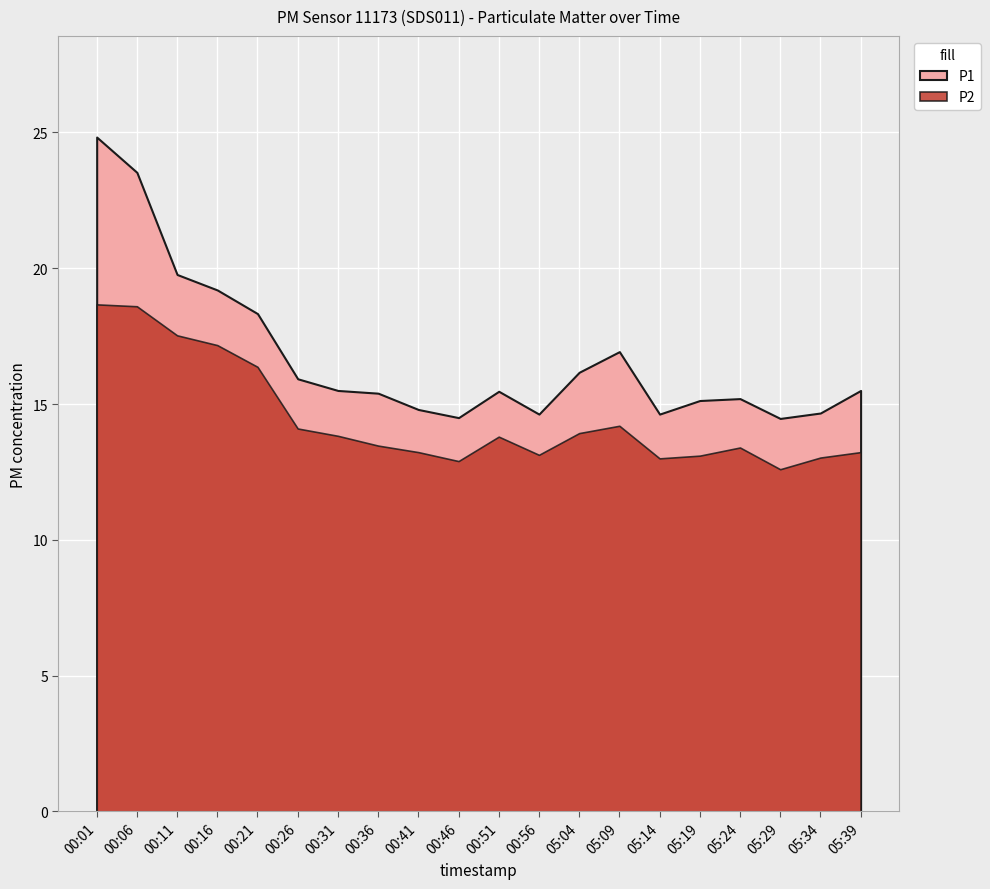

The P1 series shows 15.1 at 05:19. True or false?

True